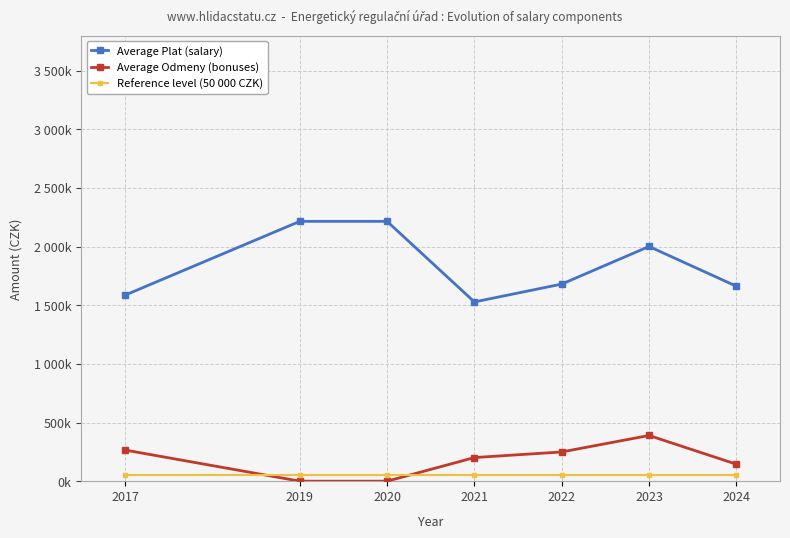

Is this an area chart (filled region under the line)?

No